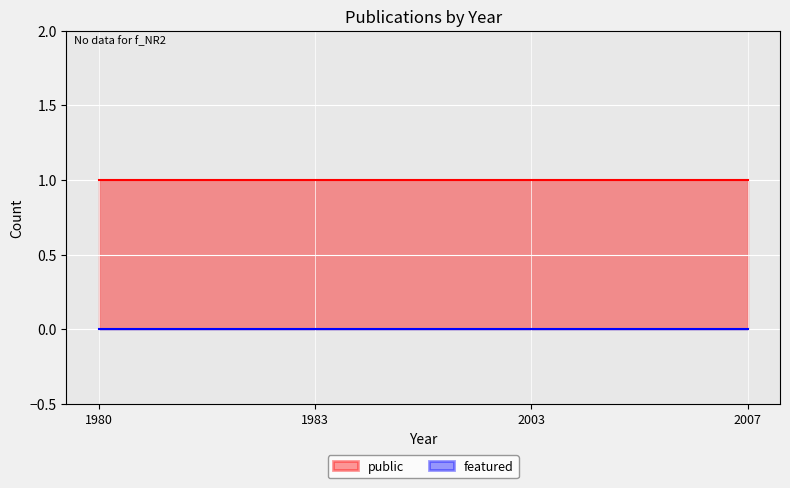

What is the sum of all public values?

4